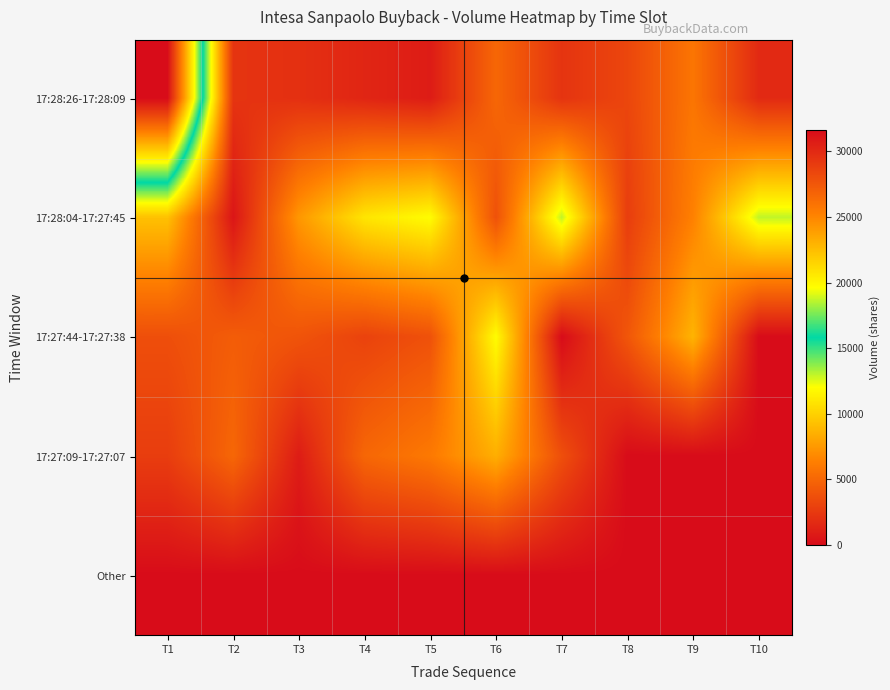

Reading left to right, transcribe all the data shown in this chart.

17:28:26-17:28:09: T1=31623	T2=2211	T3=1981	T4=1411	T5=899	T6=5000	T7=2204	T8=3195	T9=5785	T10=1641
17:28:04-17:27:45: T1=9265	T2=531	T3=7411	T4=10903	T5=11937	T6=3806	T7=12972	T8=2717	T9=6399	T10=12972
17:27:44-17:27:38: T1=3666	T2=4441	T3=3945	T4=3003	T5=3796	T6=11936	T7=1	T8=4067	T9=8703	T10=0
17:27:09-17:27:07: T1=2706	T2=5000	T3=911	T4=5000	T5=6004	T6=8459	T7=3677	T8=0	T9=0	T10=0
Other: T1=0	T2=0	T3=0	T4=0	T5=0	T6=0	T7=0	T8=0	T9=0	T10=0